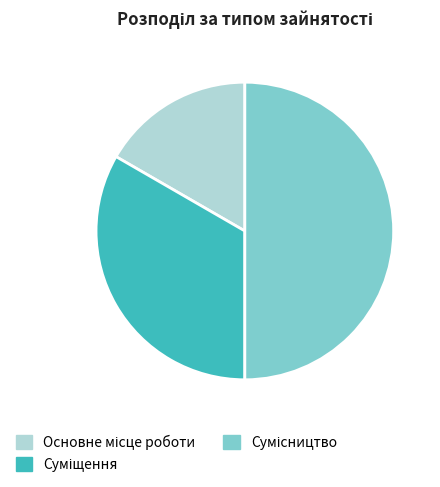

To the nearest percent, what percentage of the pie is Суміщення?

33%